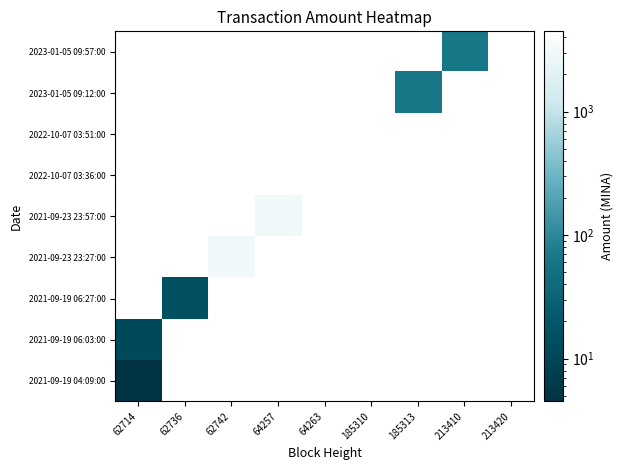

Which label corresponds to the largest value in the chart?

64263